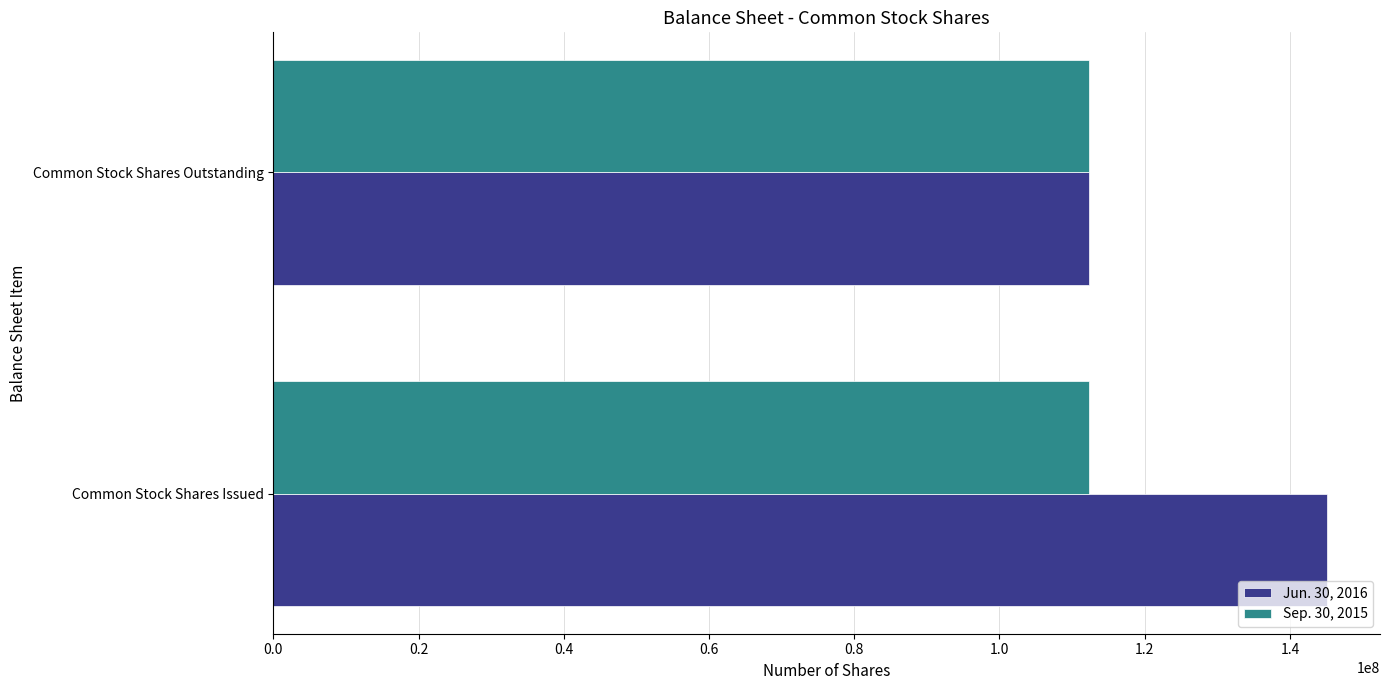

Which series has the largest range (max minus min)?

Jun. 30, 2016